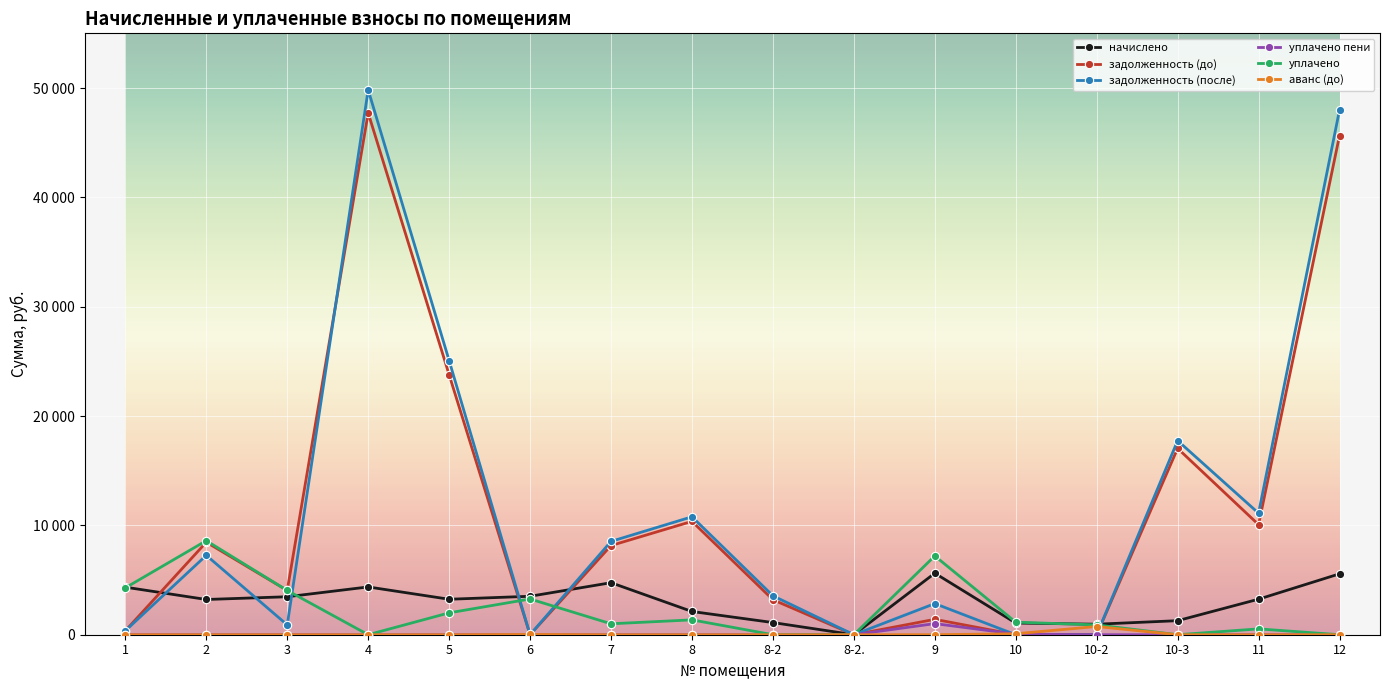

What are all the series names shown in the legend?

начислено, задолженность (до), задолженность (после), уплачено пени, уплачено, аванс (до)